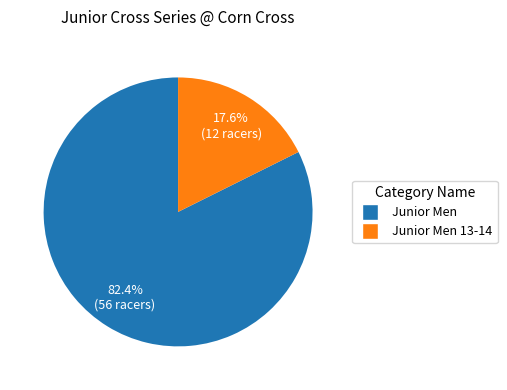

Is there any slice that represents more than half of the pie?

Yes